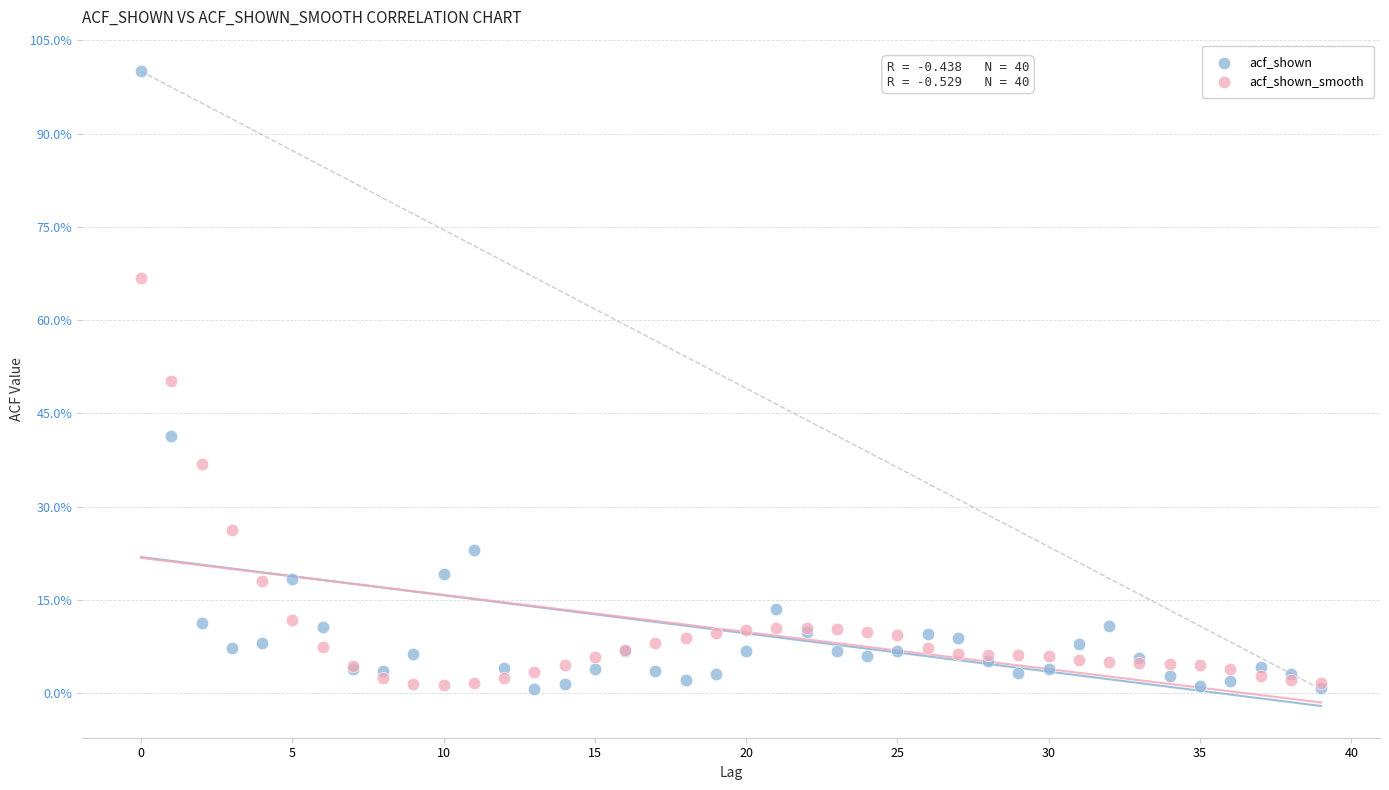

Which series contains the highest Y value?

acf_shown